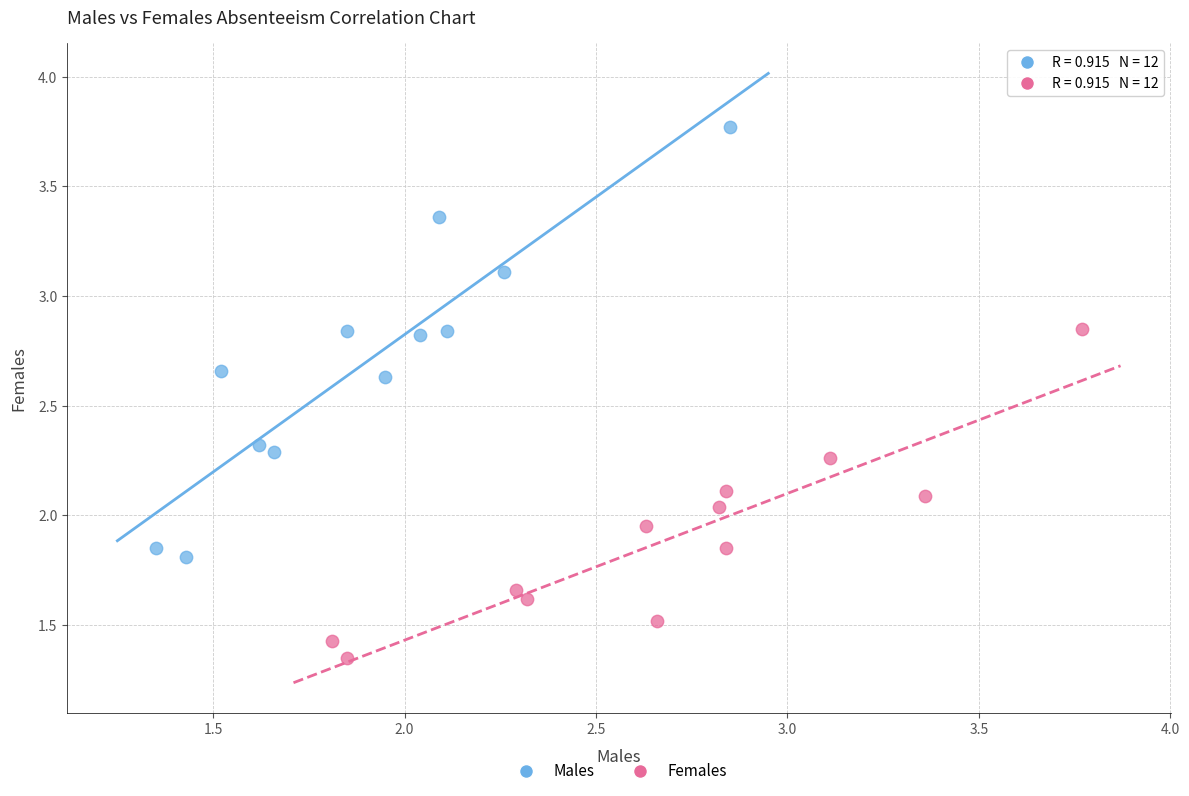

Which series has the widest spread of Y values?

Males